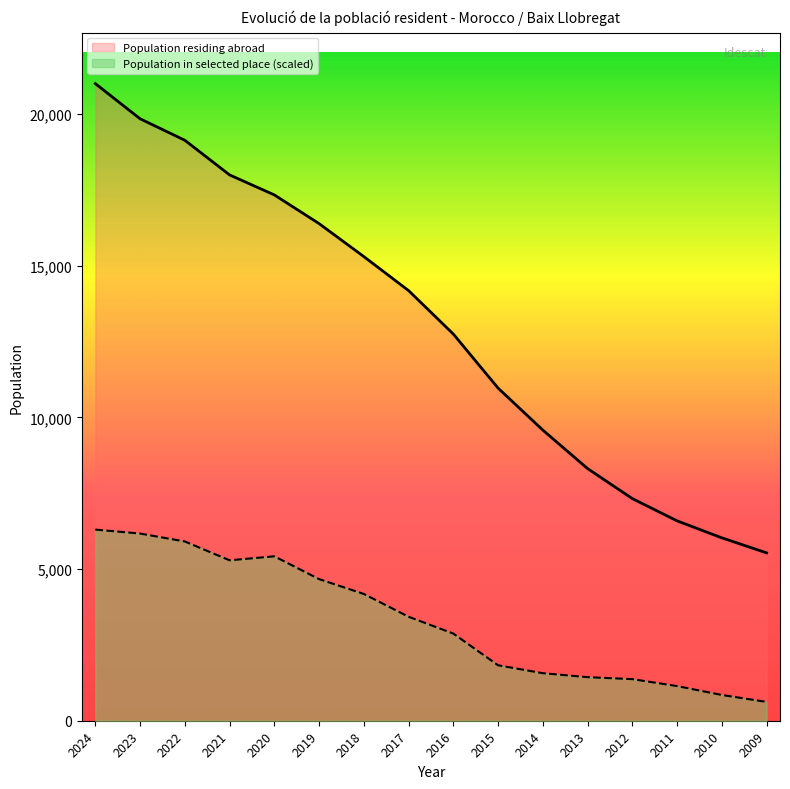

How many values in the Population residing abroad series are below 14175?

8